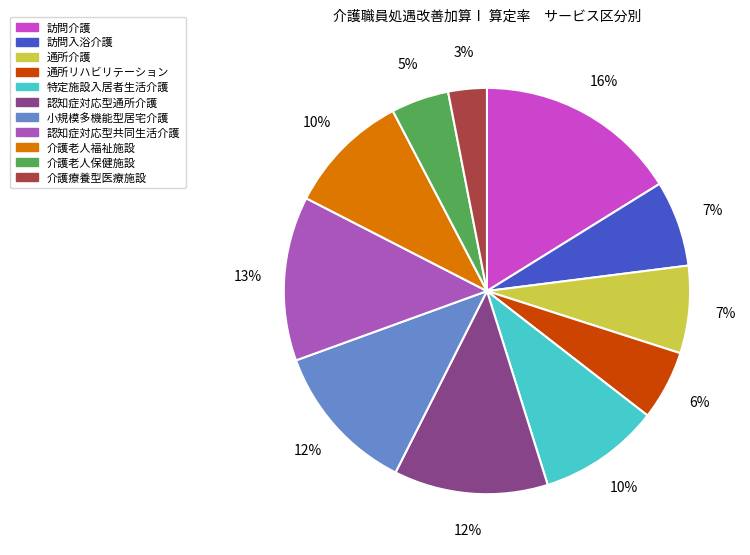

How many segments does this pie chart have?

11